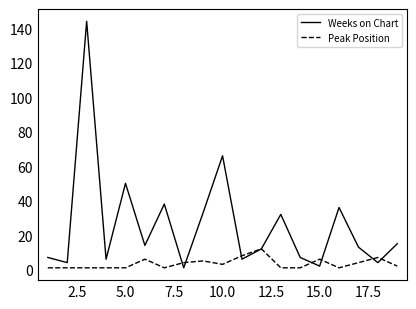

True or false: Peak Position has more than 2 points higher than both neighbors.

True